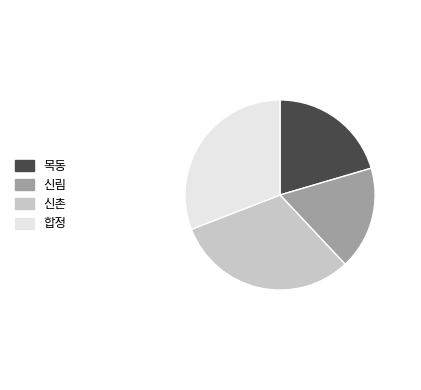

Is 목동 the majority of the pie?

No